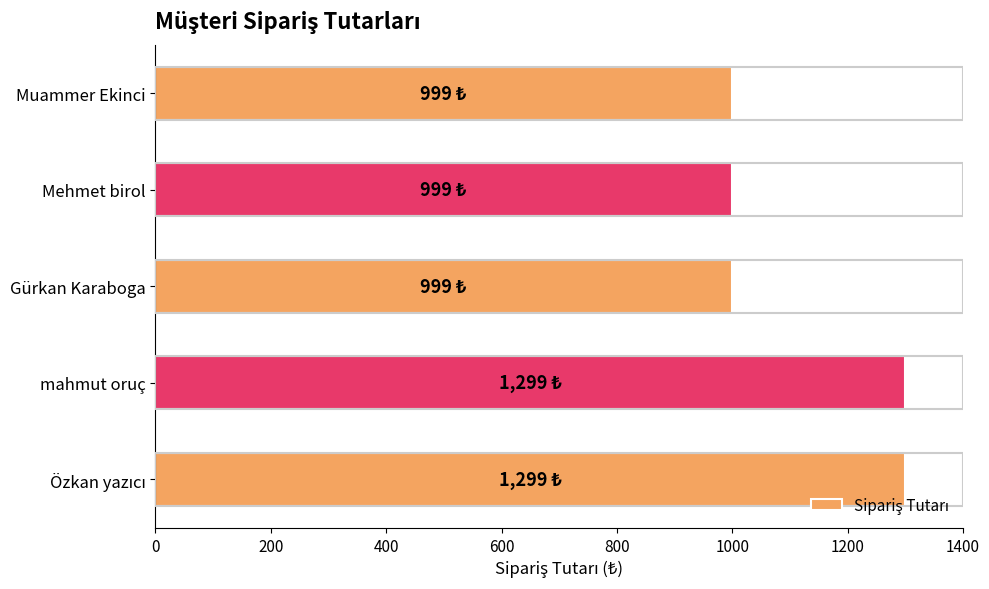

What is the minimum value shown in the chart?

999